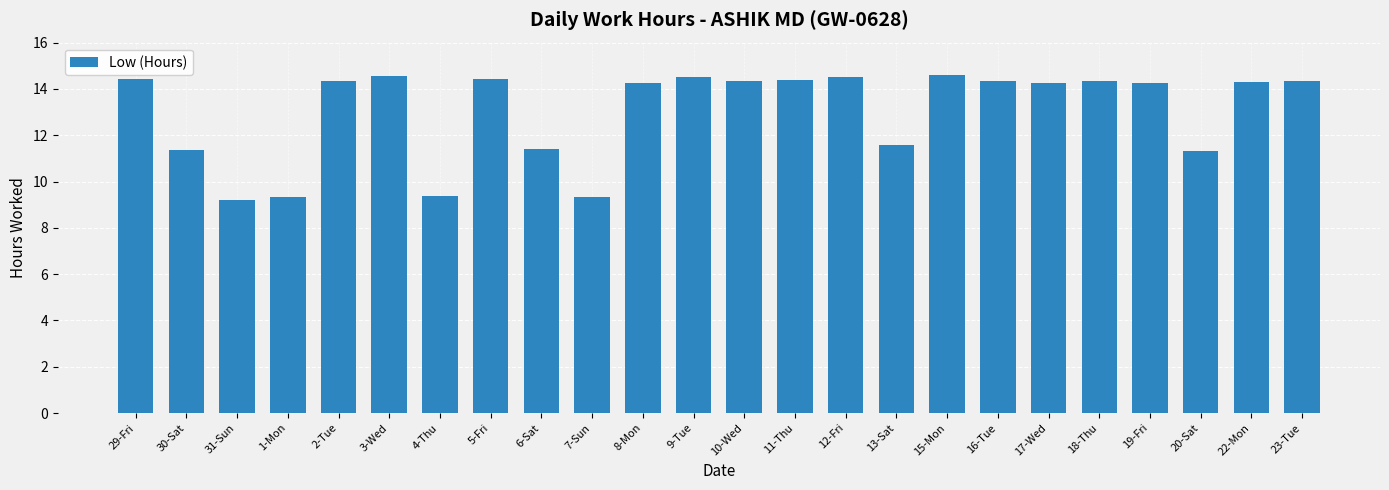

What is the difference between the values at 5-Fri and 12-Fri?

0.1